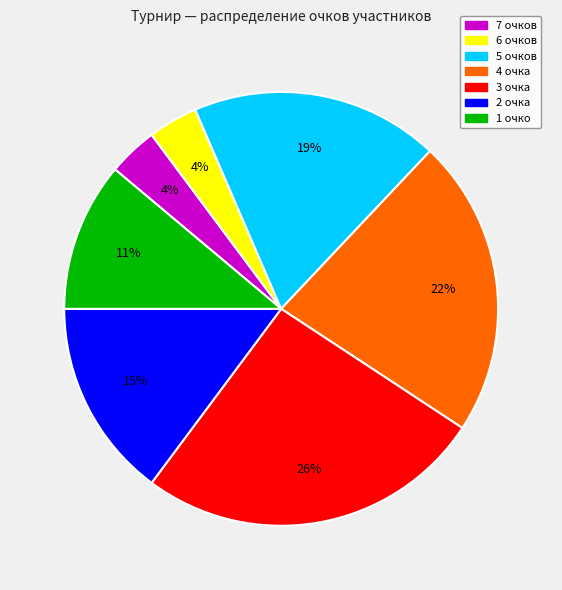

How many segments does this pie chart have?

7